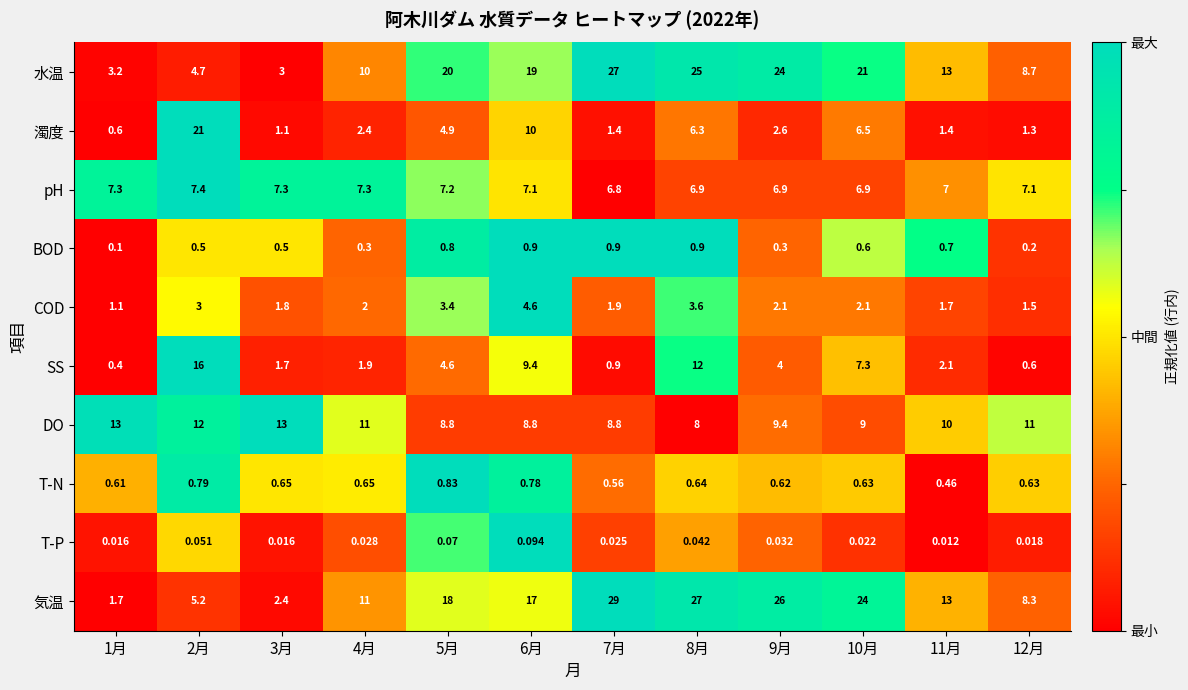

List the series in order of their peak value, highest first.

気温, 水温, 濁度, SS, DO, pH, COD, BOD, T-N, T-P